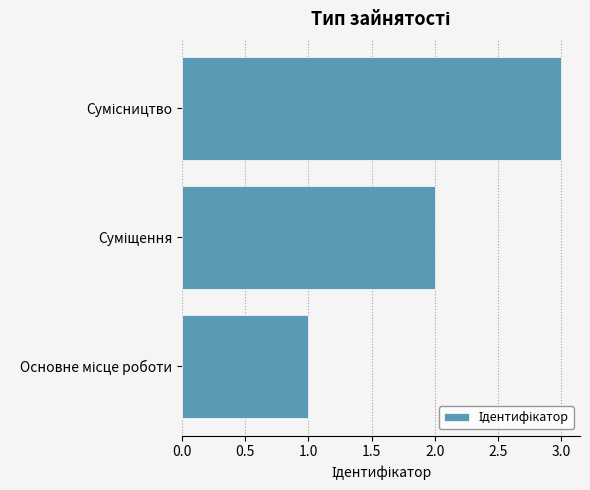

Count the number of data series in this chart.

1